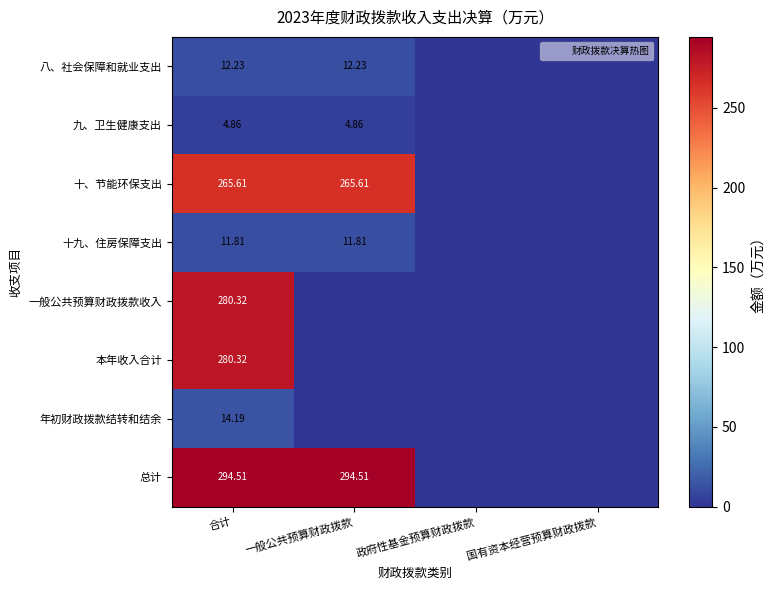

At which label is 八、社会保障和就业支出 closest to 6?

政府性基金预算财政拨款